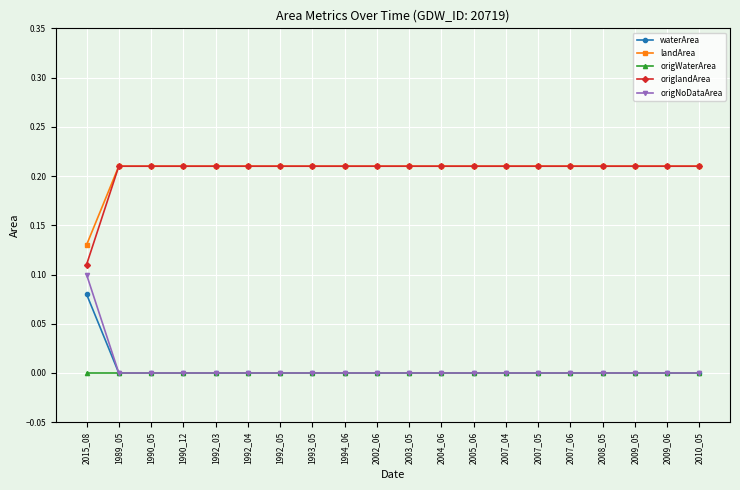

The origNoDataArea series shows 0.0 at 1993_05. True or false?

True